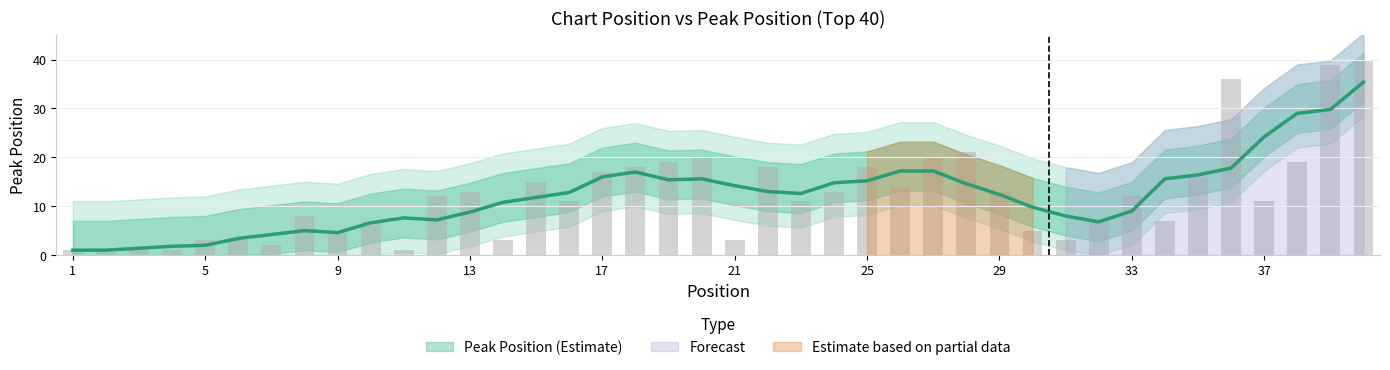

What is the value of the 37th bar from the left?

11